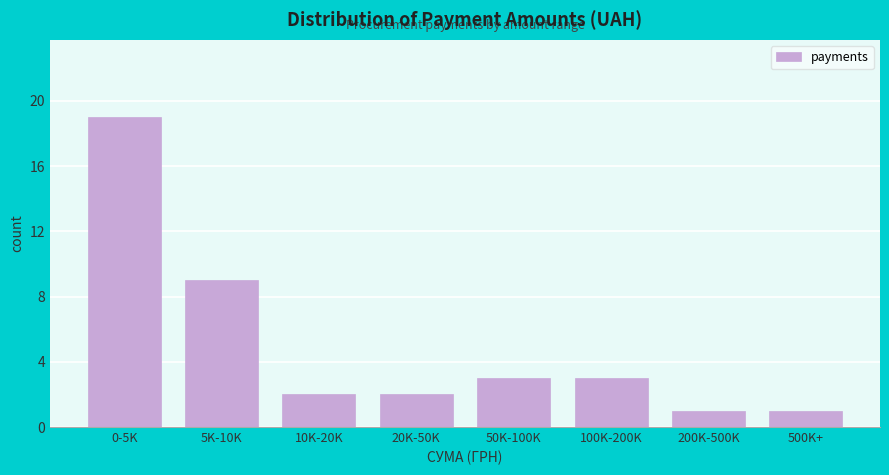

Reading left to right, extract all data points from this chart.

19	9	2	2	3	3	1	1